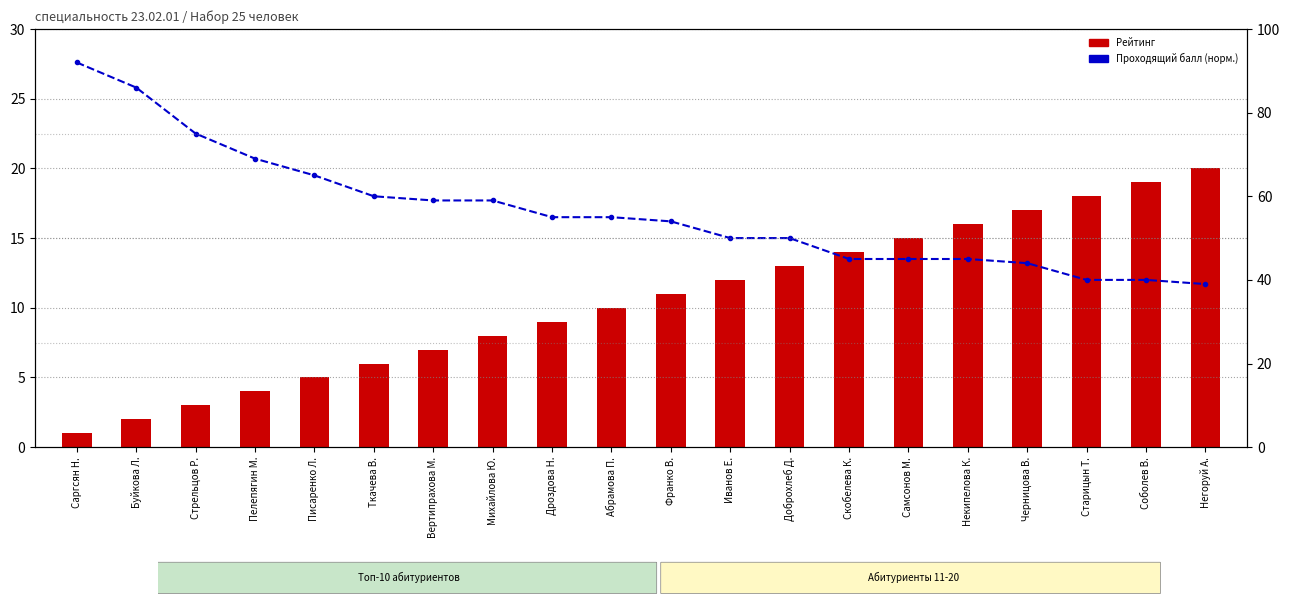

Reading left to right, list all the values displayed in this chart.

Рейтинг: 1.0	2.0	3.0	4.0	5.0	6.0	7.0	8.0	9.0	10.0	11.0	12.0	13.0	14.0	15.0	16.0	17.0	18.0	19.0	20.0
Проходящий балл (норм.): 92.0	86.0	75.0	69.0	65.0	60.0	59.0	59.0	55.0	55.0	54.0	50.0	50.0	45.0	45.0	45.0	44.0	40.0	40.0	39.0